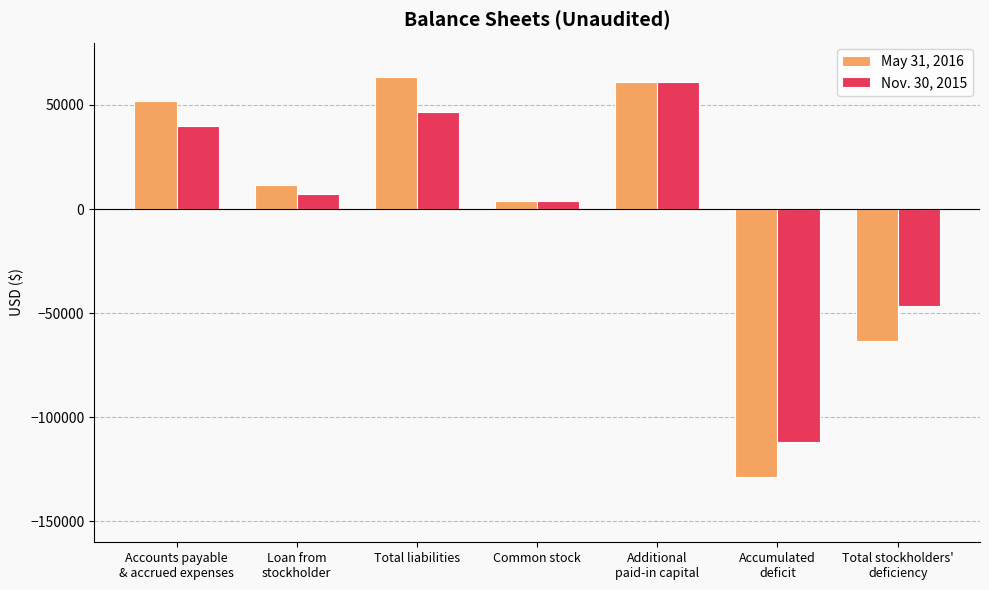

Is the value of May 31, 2016 at Total liabilities greater than the value of Nov. 30, 2015 at Accumulated
deficit?

Yes